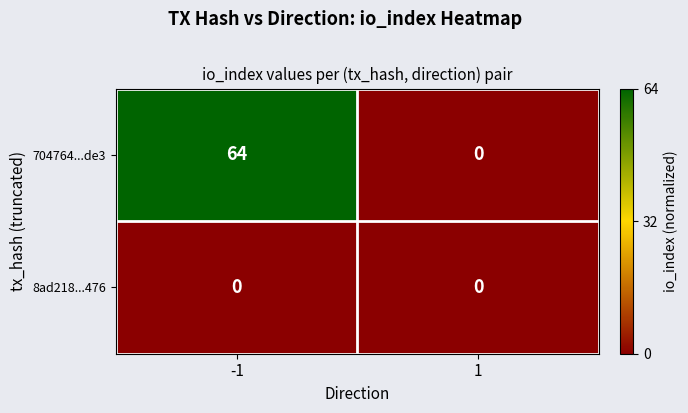

How many data points does each series have?

2